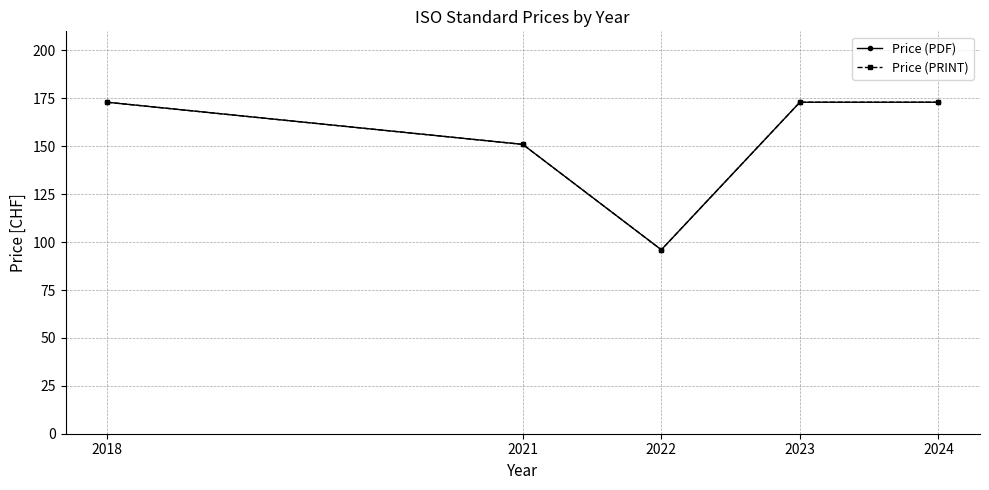

Is this an area chart (filled region under the line)?

No